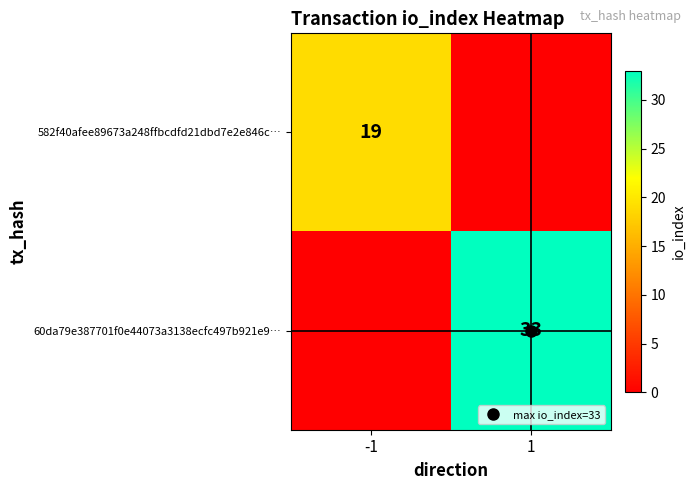

What is the sum of the 60da79e387701f0e44073a3138ecfc497b921e9… values at 1 and -1?

33